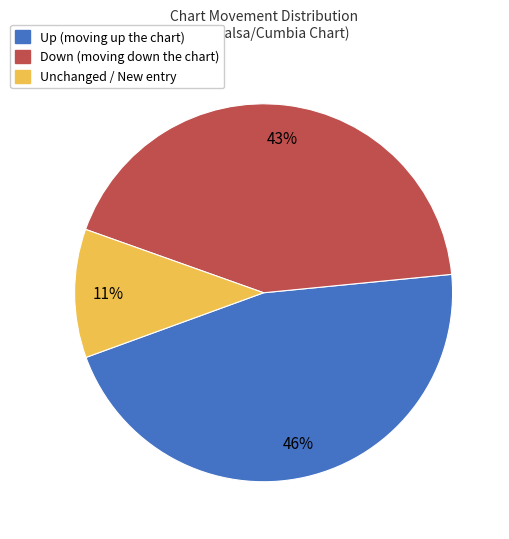

How many slices are in this pie chart?

3